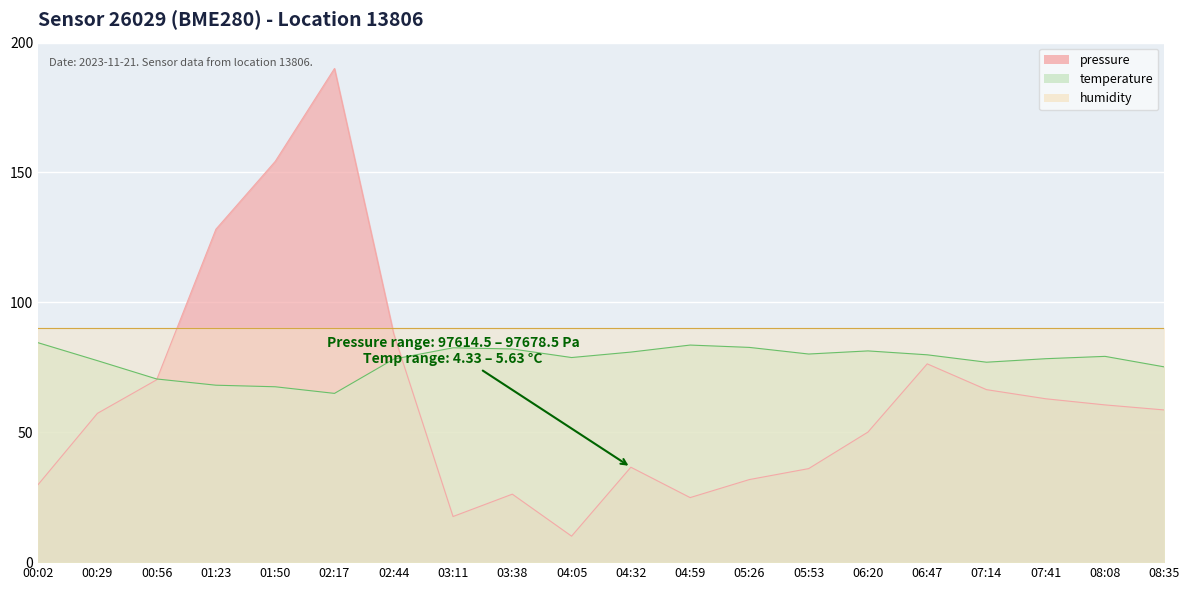

Count the number of data series in this chart.

3